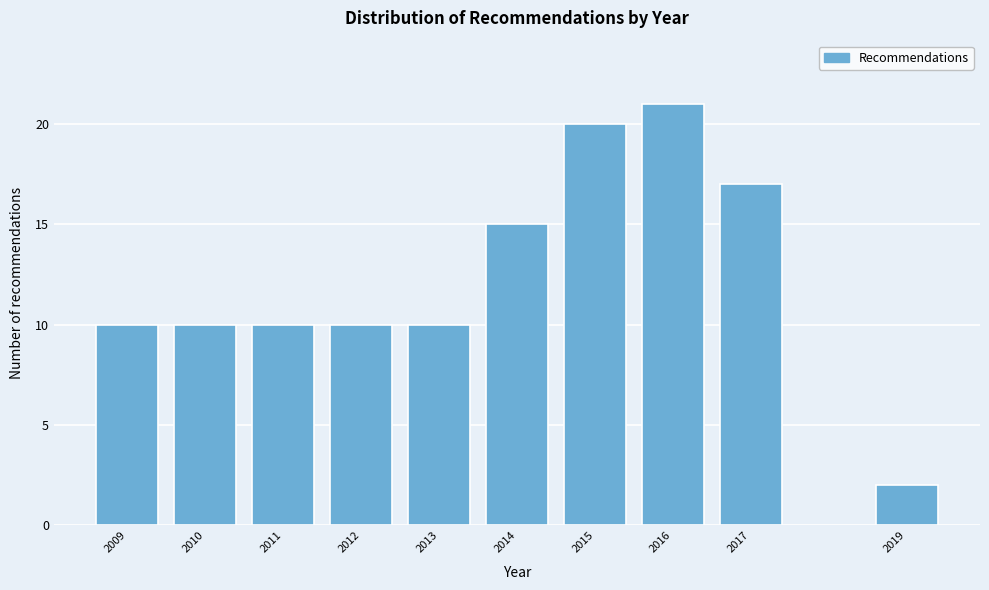

Reading left to right, list all the values displayed in this chart.

10	10	10	10	10	15	20	21	17	2